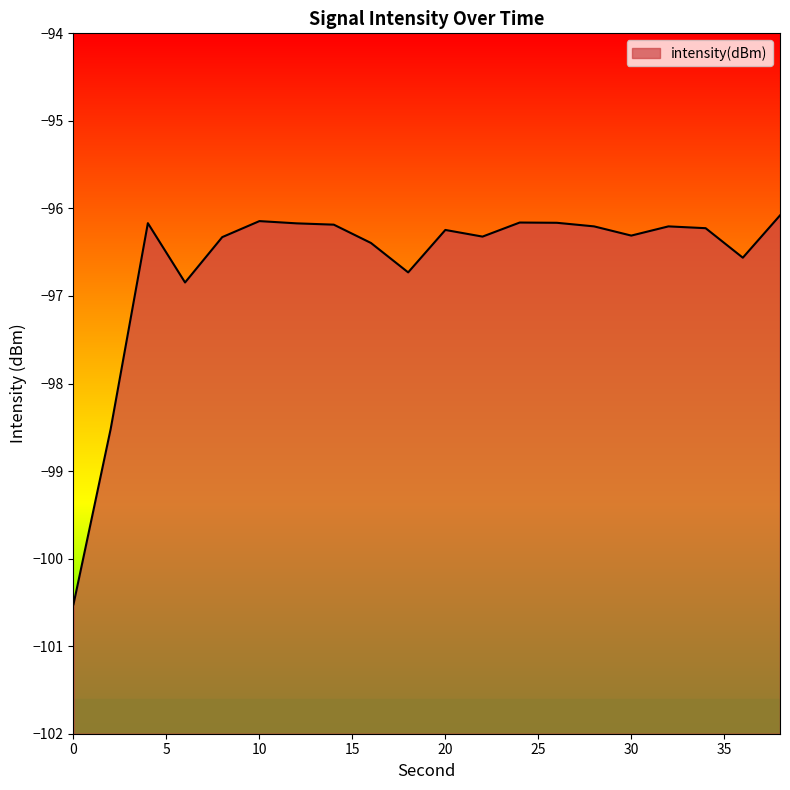

Reading left to right, transcribe all the data shown in this chart.

0=-100.5	2=-98.5	4=-96.2	6=-96.8	8=-96.3	10=-96.1	12=-96.2	14=-96.2	16=-96.4	18=-96.7	20=-96.2	22=-96.3	24=-96.2	26=-96.2	28=-96.2	30=-96.3	32=-96.2	34=-96.2	36=-96.6	38=-96.1